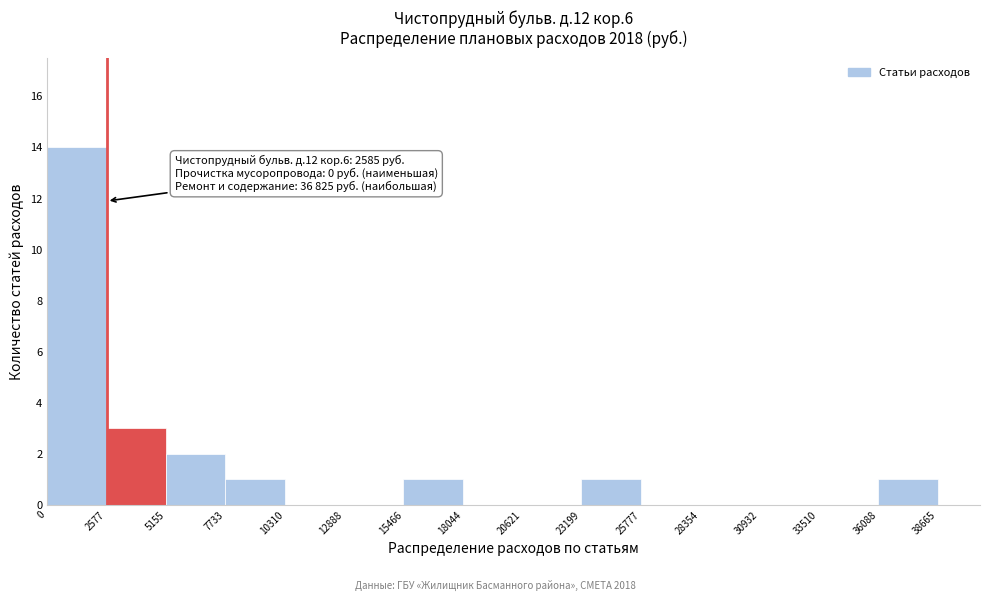

Which range on the x-axis has the tallest bar?

0 to 2577